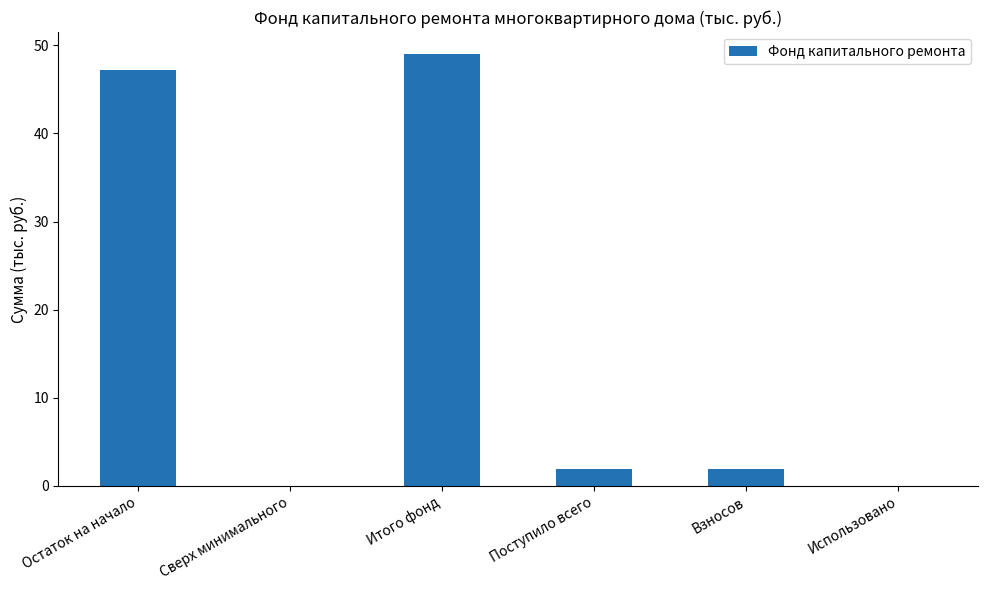

The chart shows a value of 1.9 at Поступило всего. True or false?

True